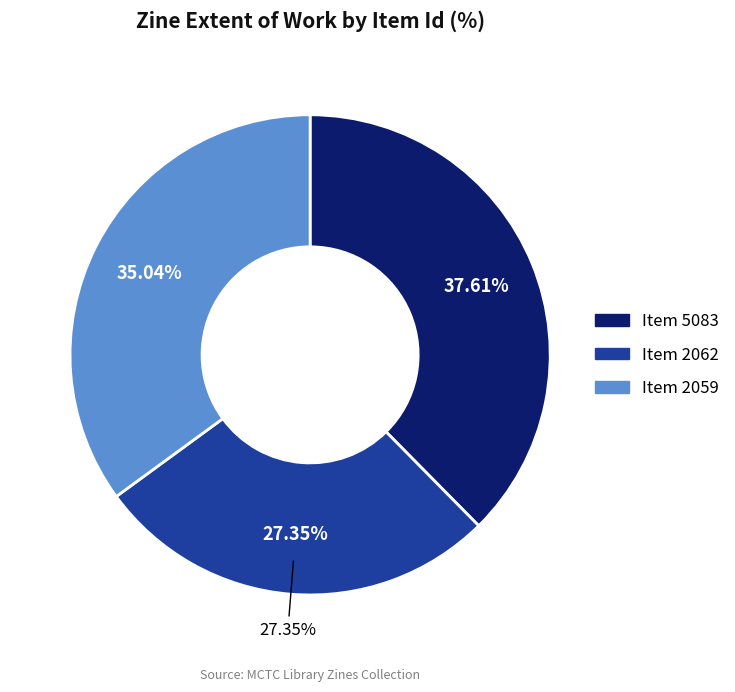

Rank the categories by value from highest to lowest.

5083, 2059, 2062